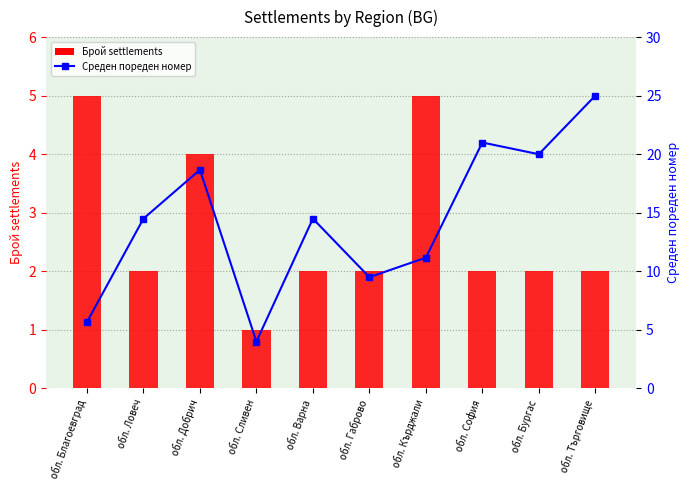

What is the lowest value of the Среден пореден номер series?

4.0